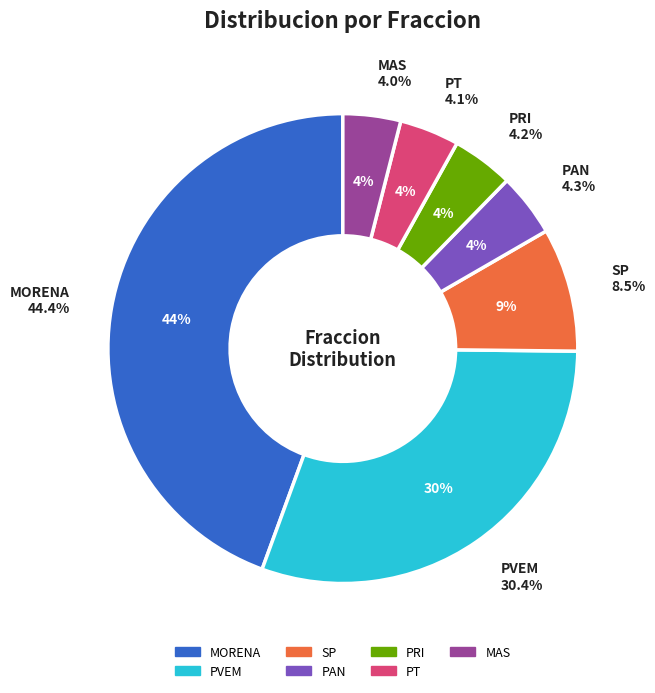

Is there a majority slice in this chart?

No